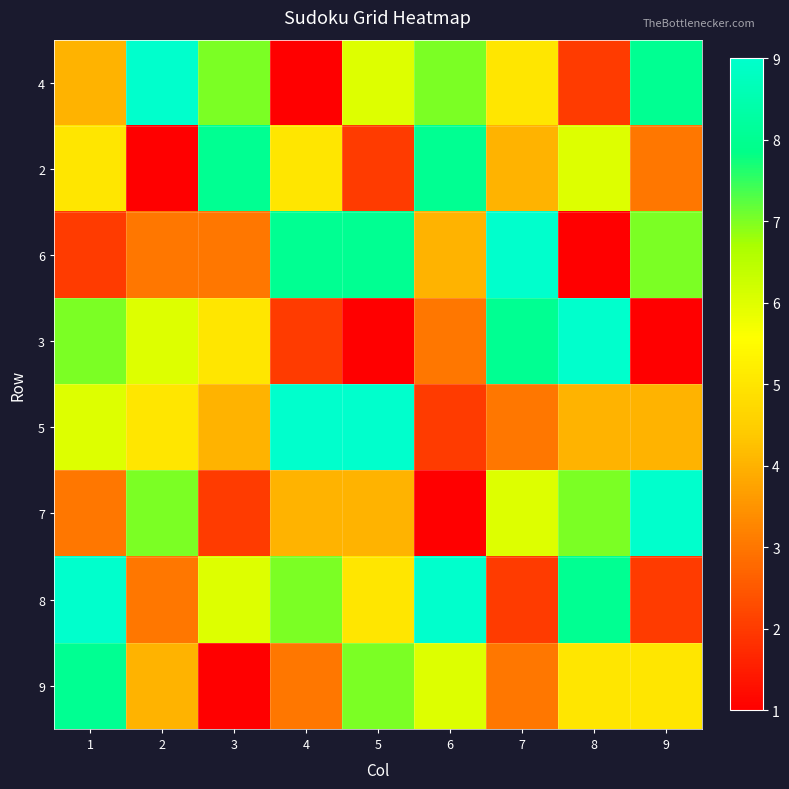

How many series are shown in this chart?

8